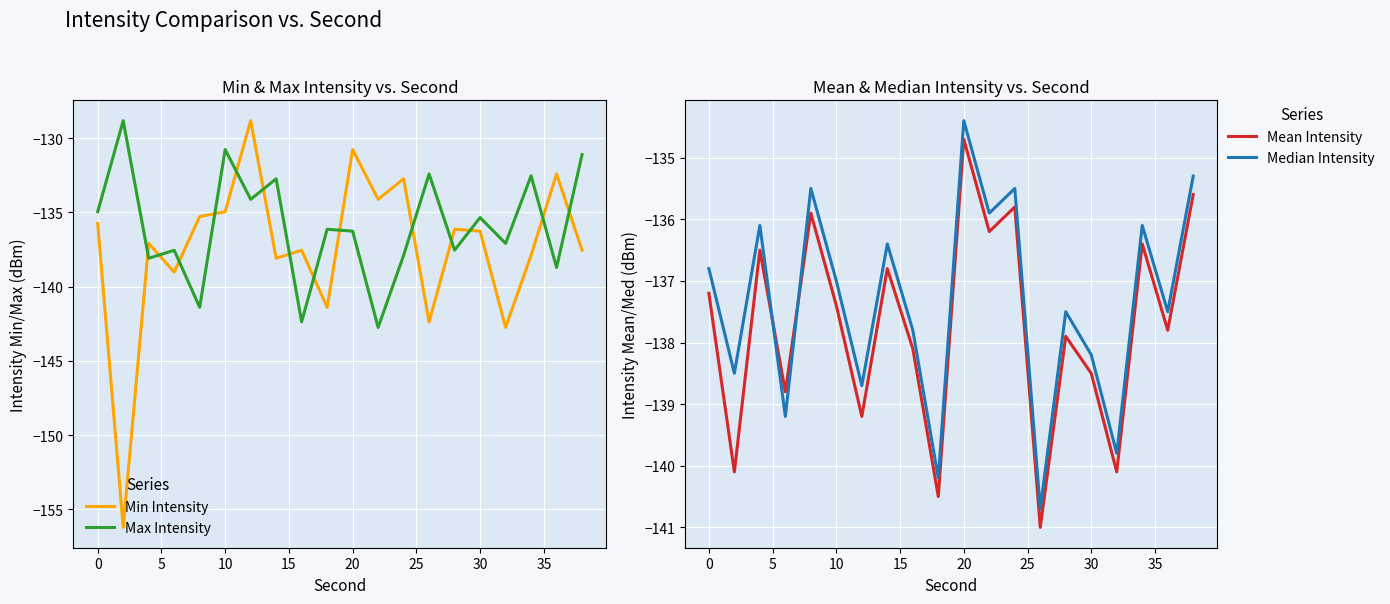

How many data points does each series have?

20